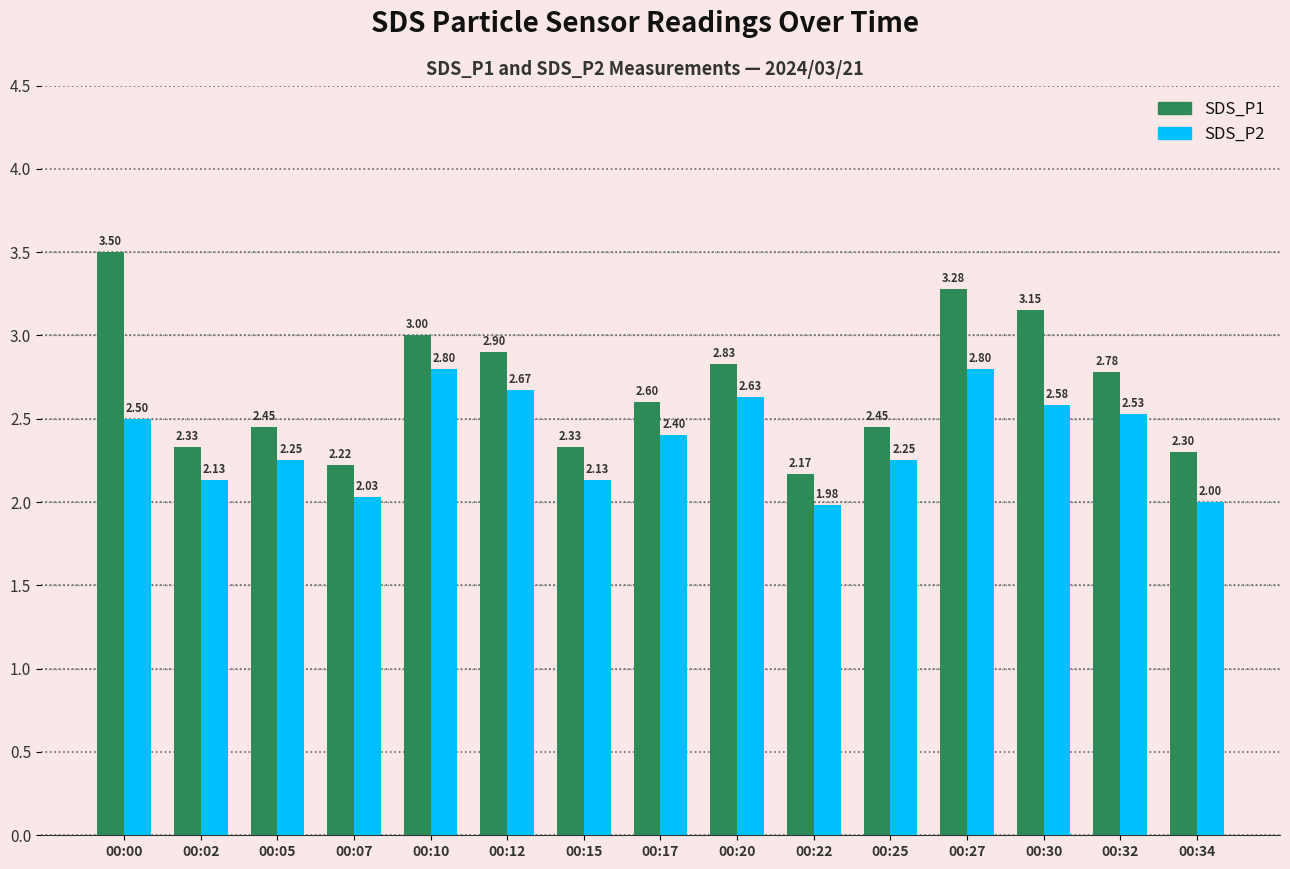

What is the difference between the maximum and second lowest values in the SDS_P1 series?

1.3